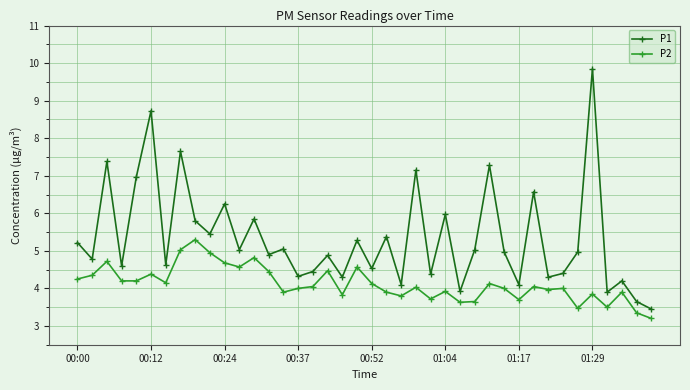

List the series in order of their overall mean, lowest first.

P2, P1